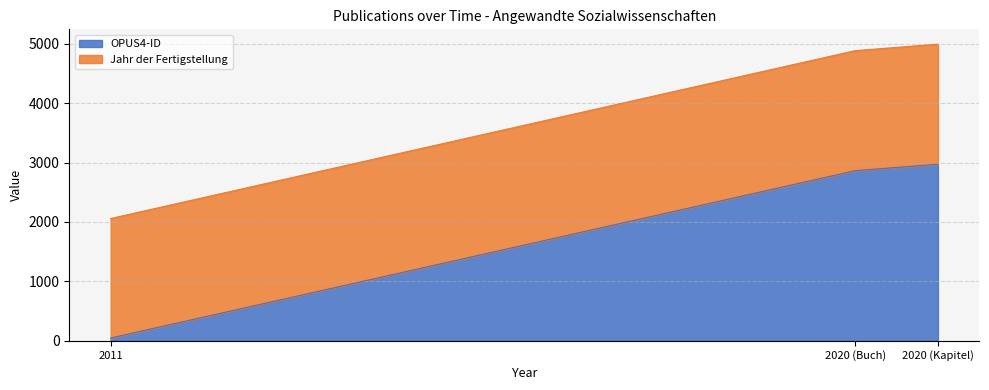

The value of OPUS4-ID at 2020 (Kapitel) is 2972. True or false?

True